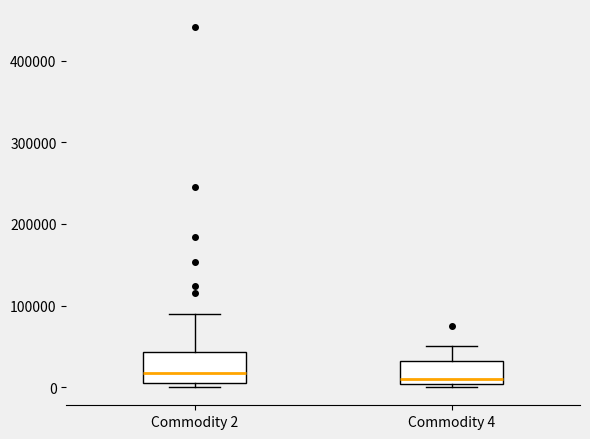

Comparing the boxes themselves (not the whiskers), which one is the tallest?

Commodity 2